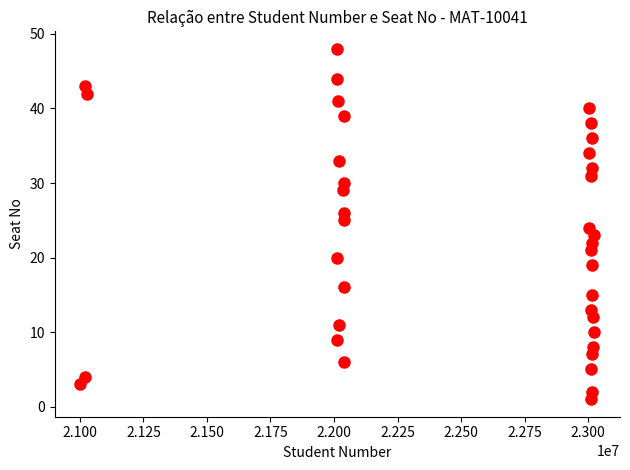

What is the range of X values (max minus min)?

2021979